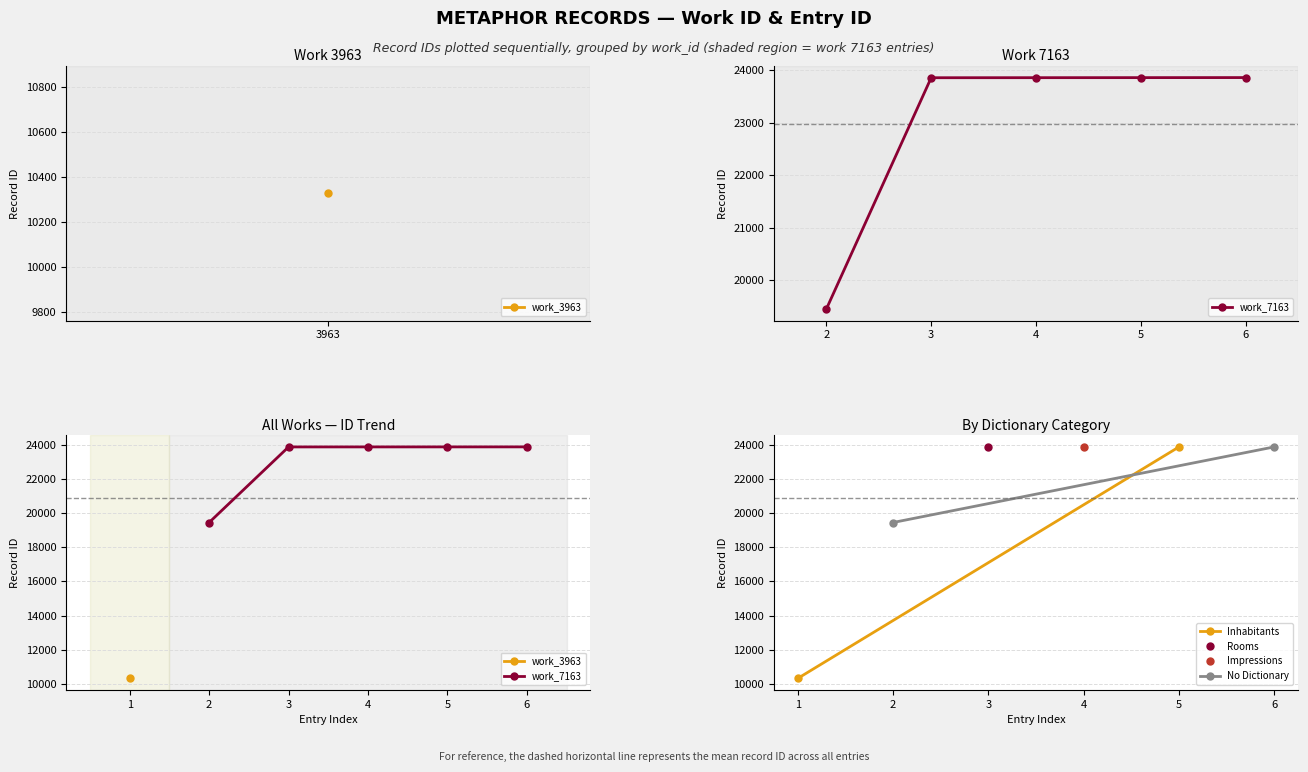

Is it true that the value at 7163 is 27579?

False